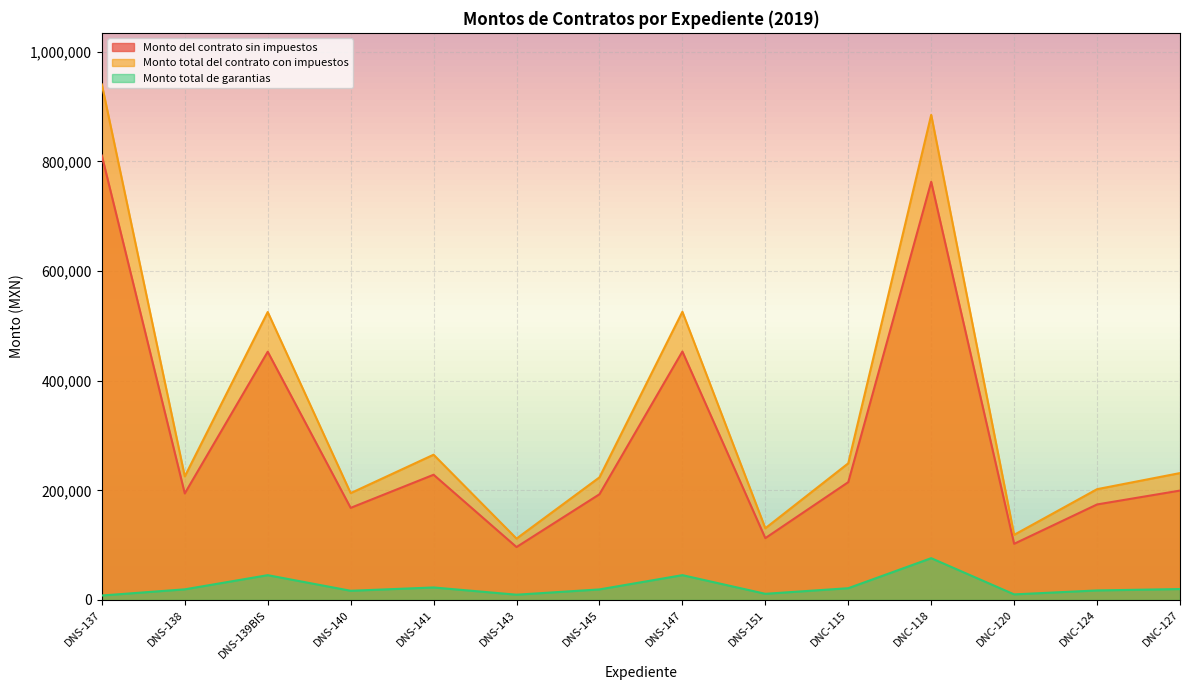

What are all the series names shown in the legend?

Monto del contrato sin impuestos, Monto total del contrato con impuestos, Monto total de garantias